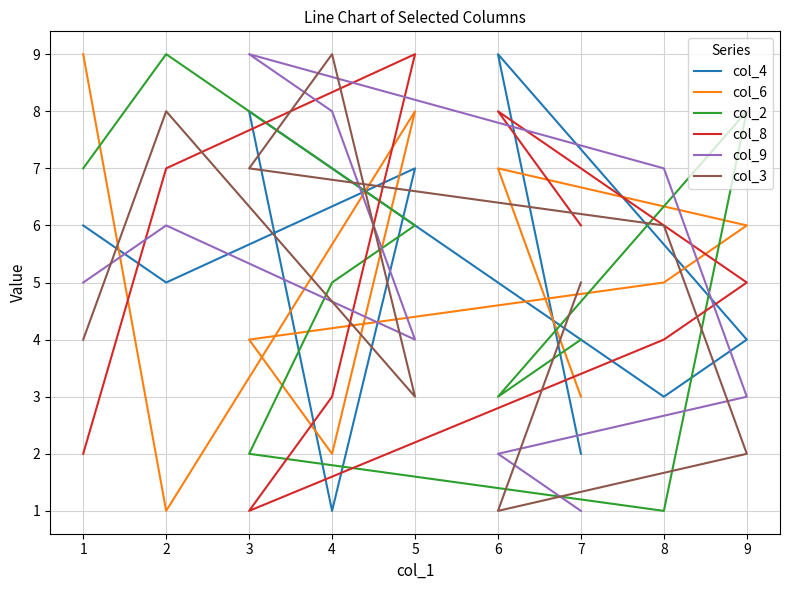

The col_4 series shows 1 at 7. True or false?

False